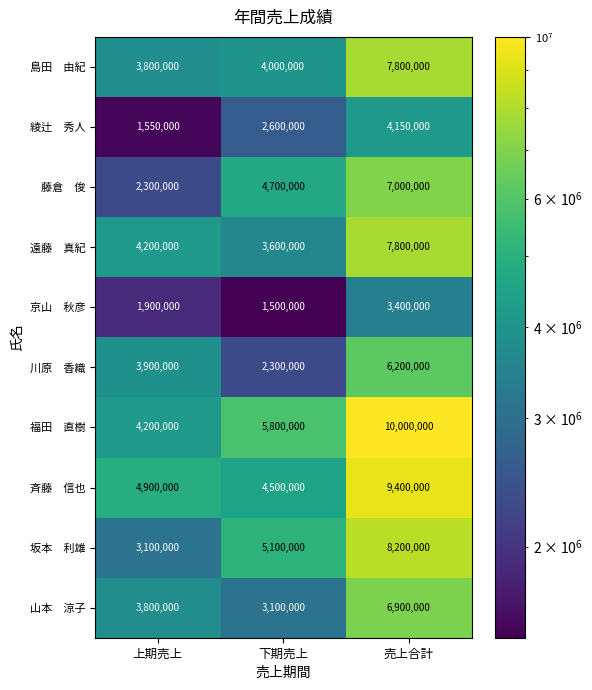

What is the spread (max minus min) of values at 上期売上?

3350000